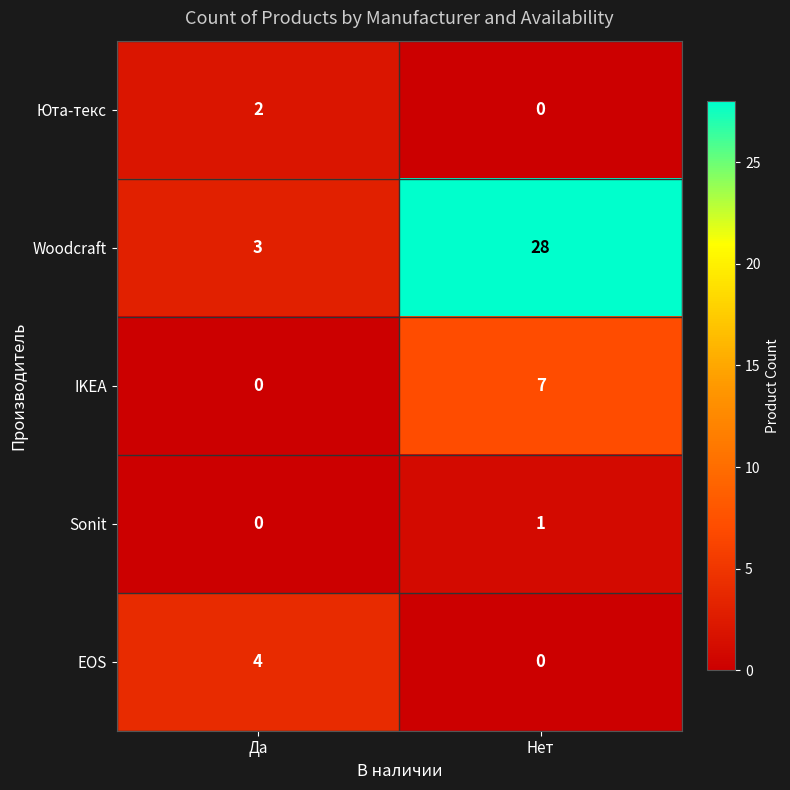

What is the difference between the highest and lowest values at Да?

4